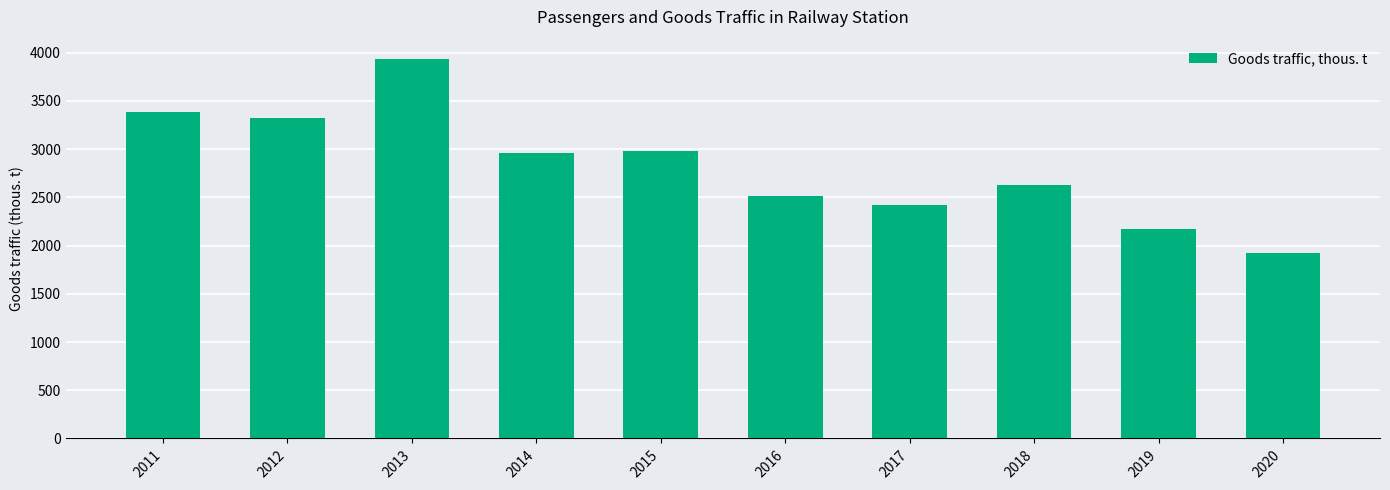

What is the sum of the values at 2014 and 2017?

5384